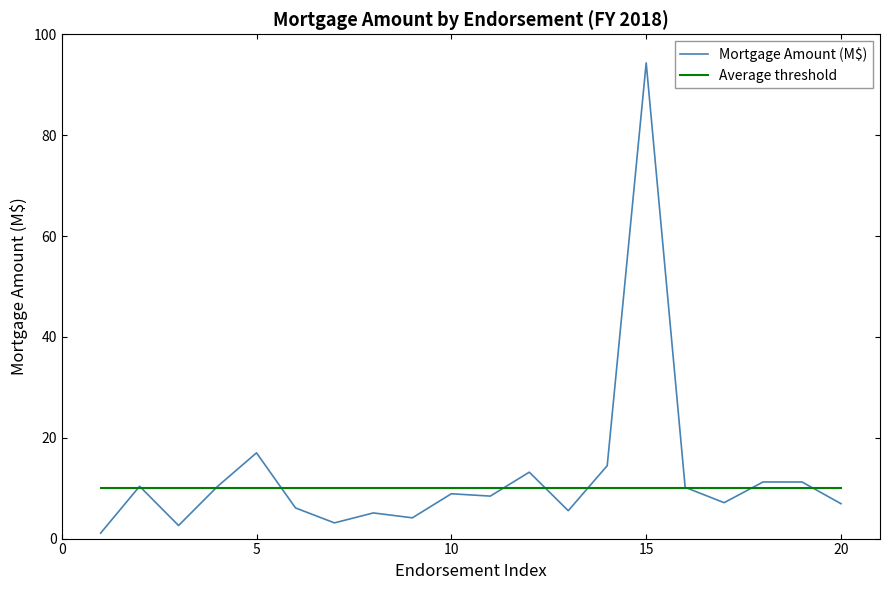

Which series has the largest range (max minus min)?

Mortgage Amount (M$)